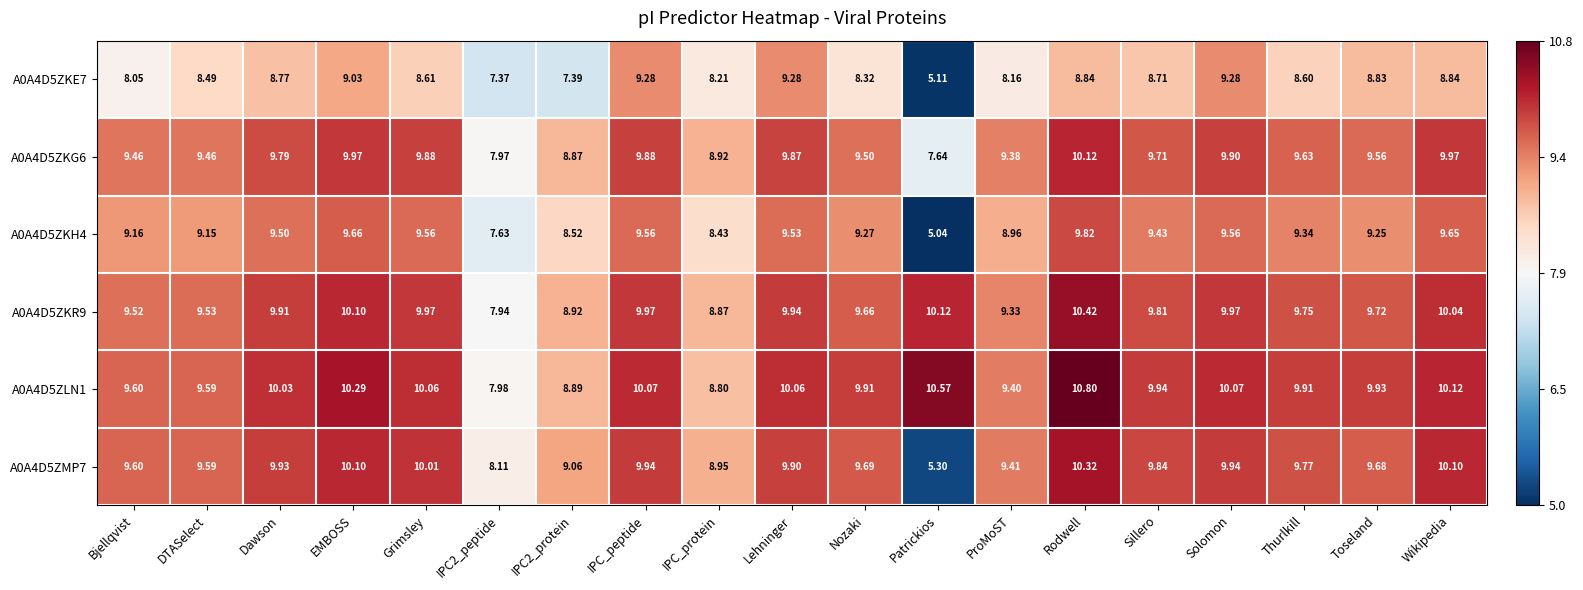

Which label corresponds to the largest value in the chart?

Rodwell